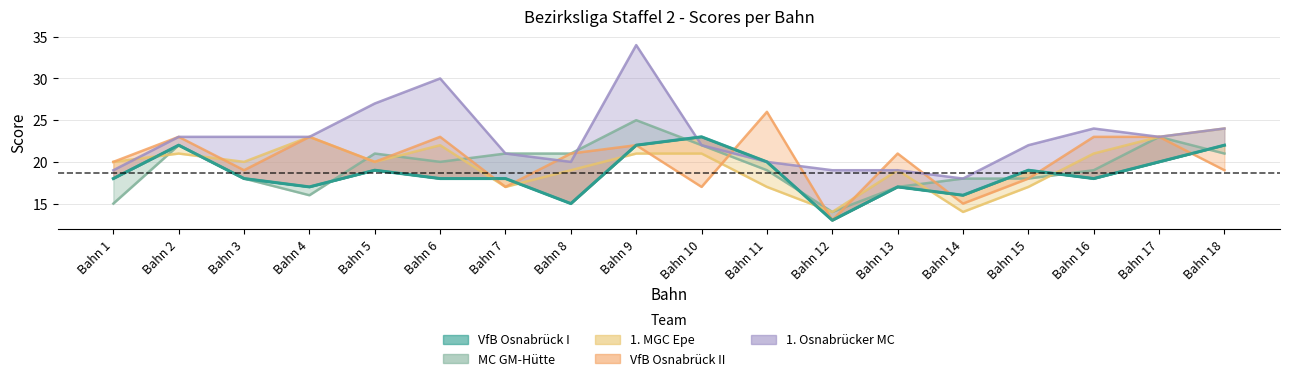

What is the difference between the maximum and second lowest values in the VfB Osnabrück I series?

8